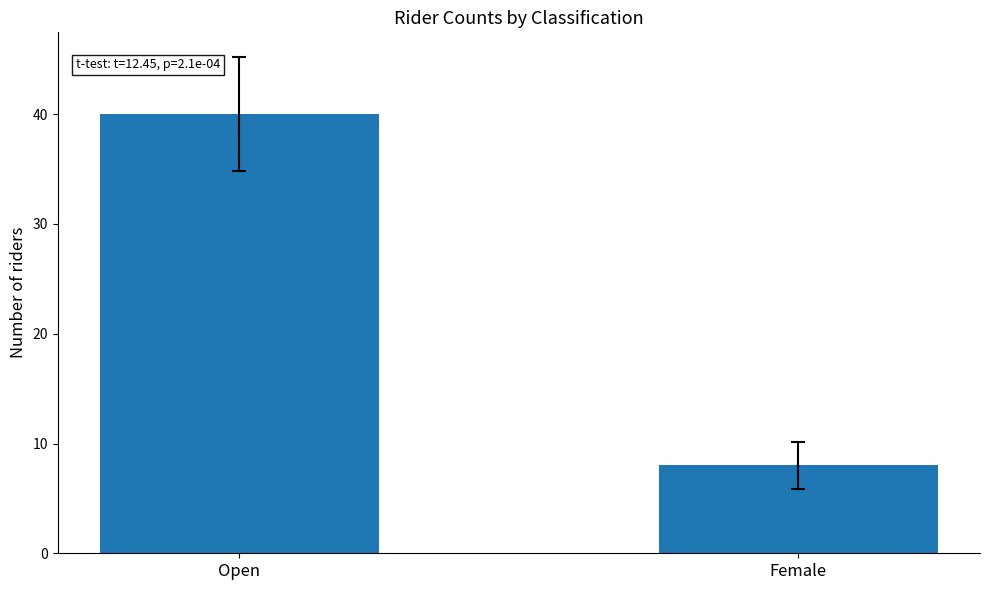

Which has a higher value, Open or Female?

Open